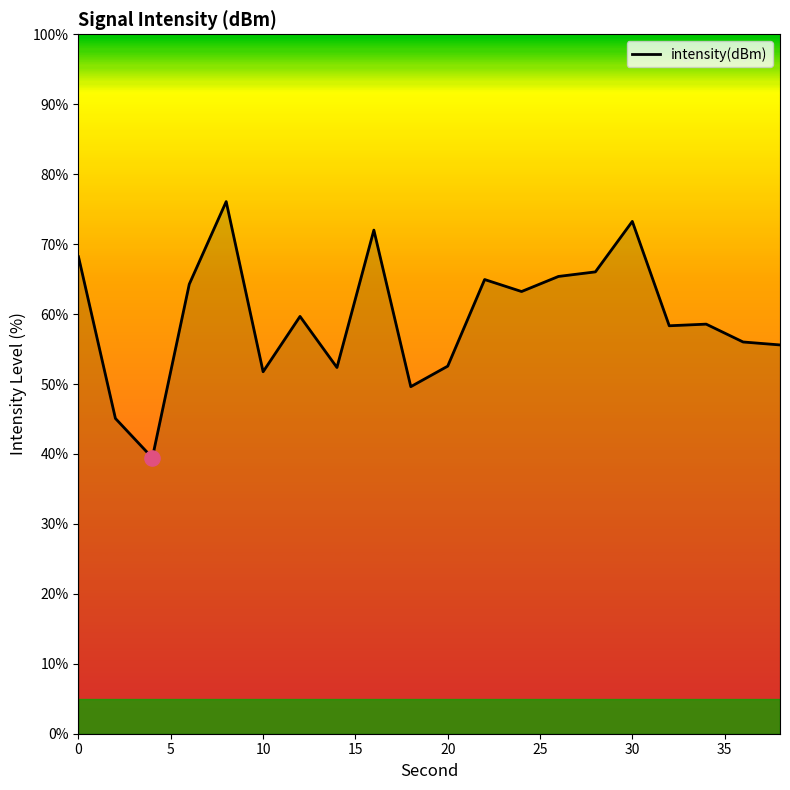

What is the smallest value displayed?

39.4